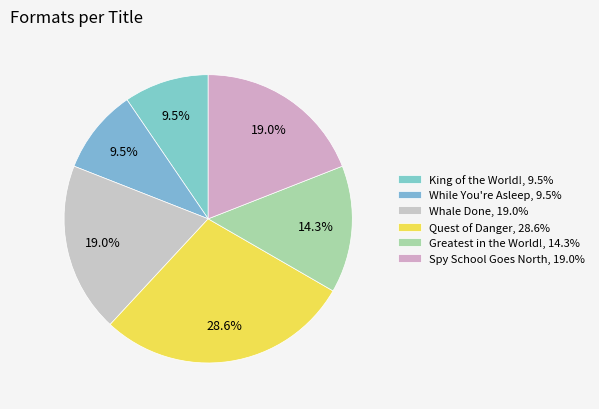

How many slices are in this pie chart?

6